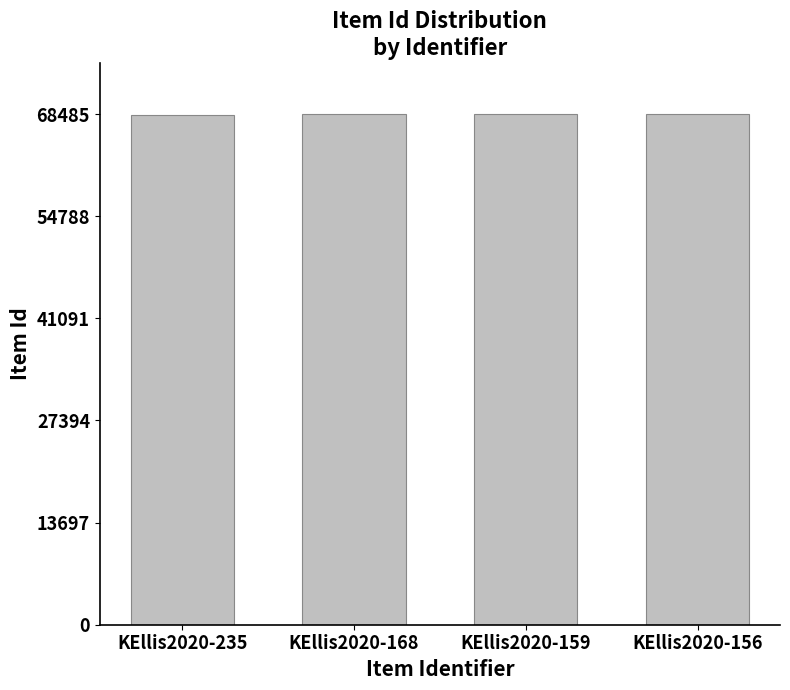

What is the greatest value displayed?

68485